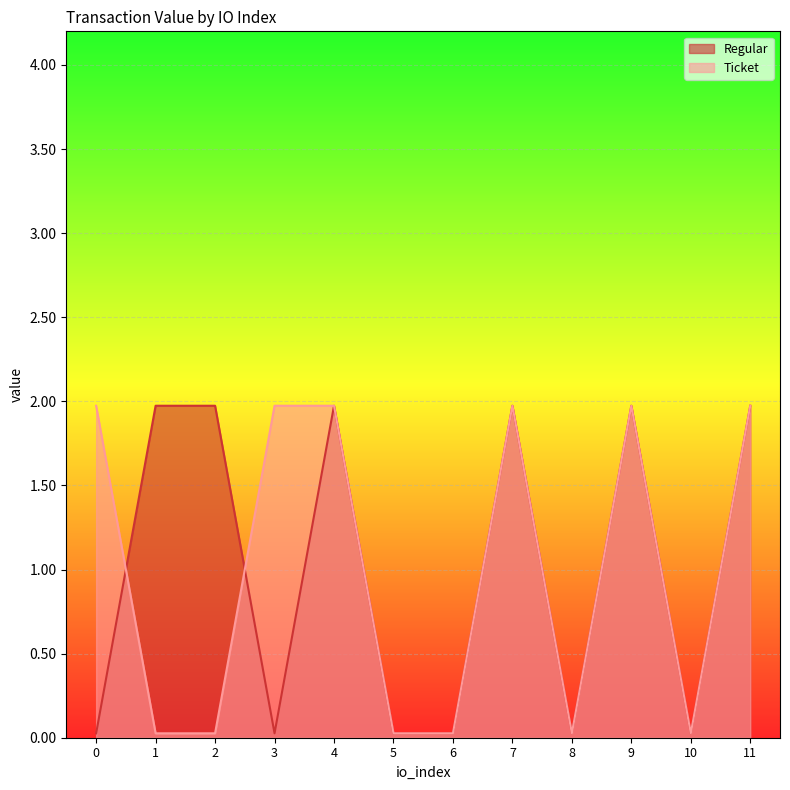

Is it true that Ticket equals 2.0 at 7?

True